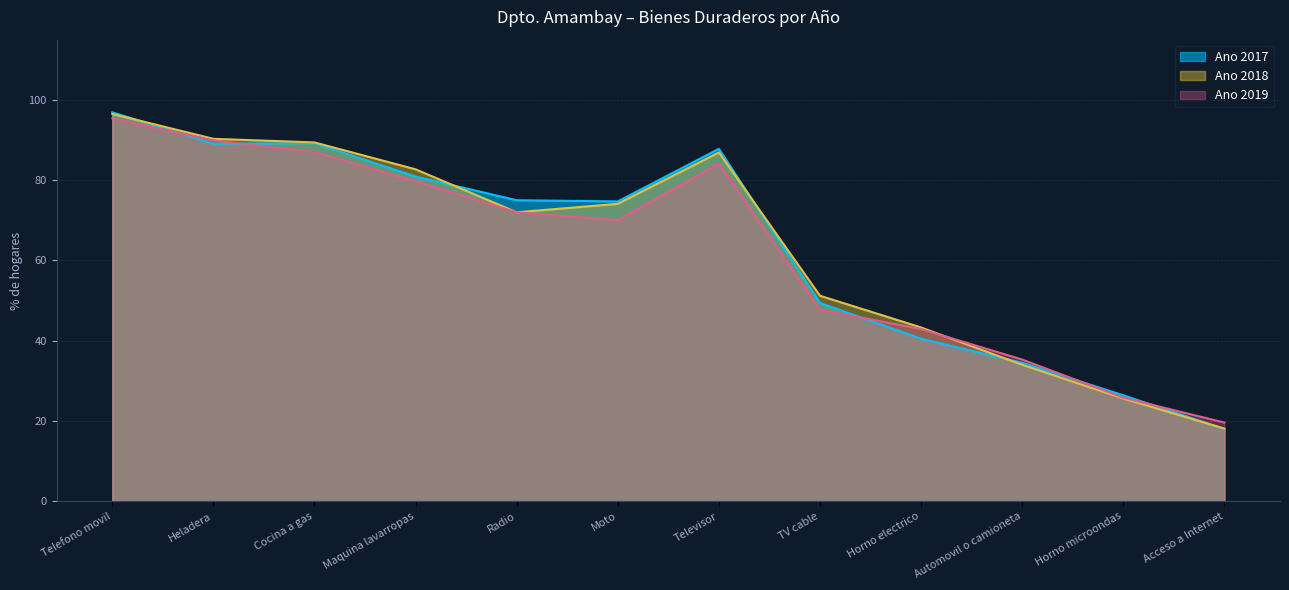

Is the value of Ano 2019 at Horno microondas greater than the value of Ano 2017 at Maquina lavarropas?

No